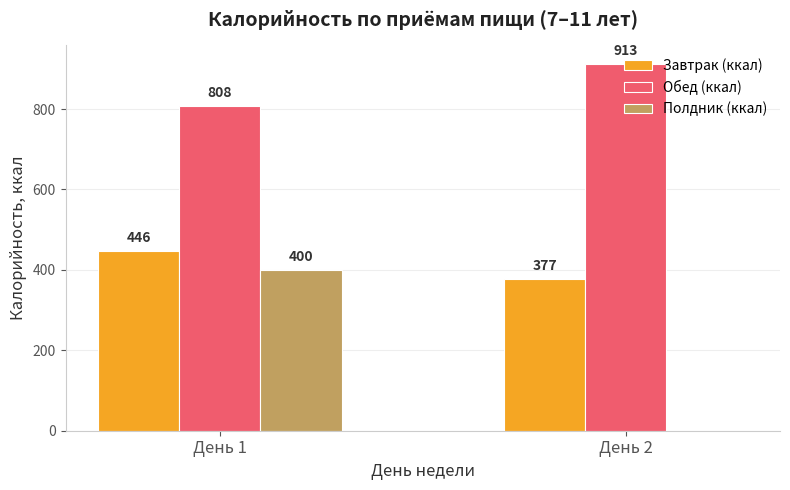

Is it true that Обед (ккал) equals 808.4 at День 1?

True